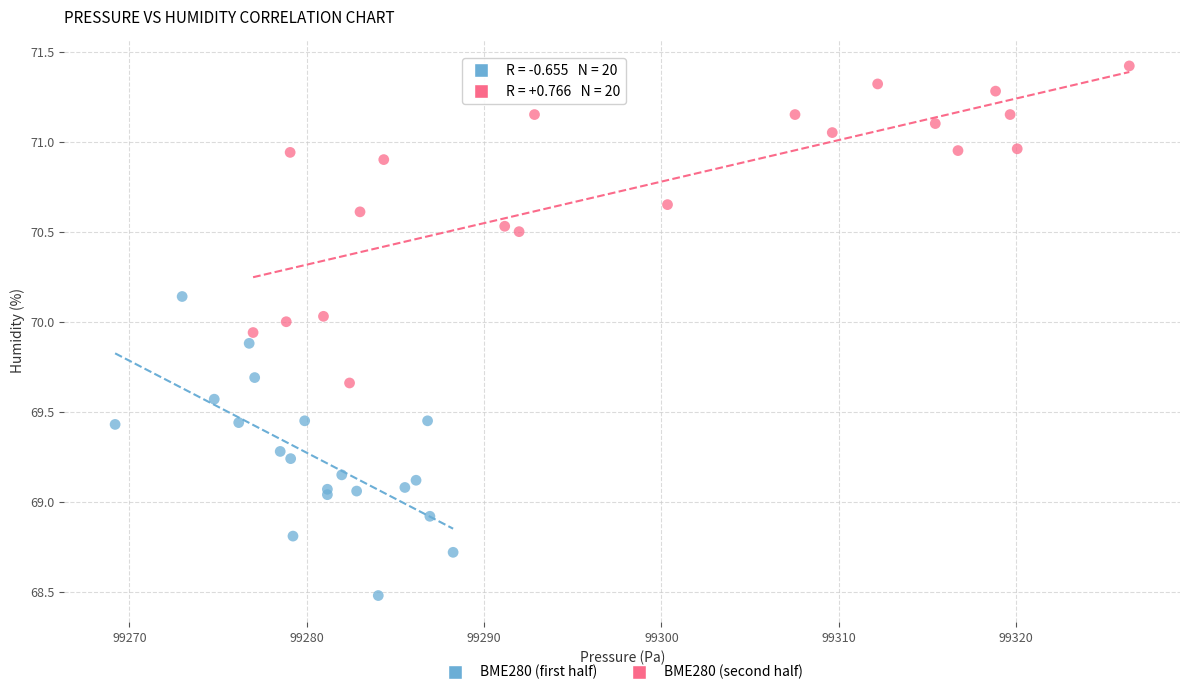

Which series reaches the maximum Y coordinate?

BME280 (second half)